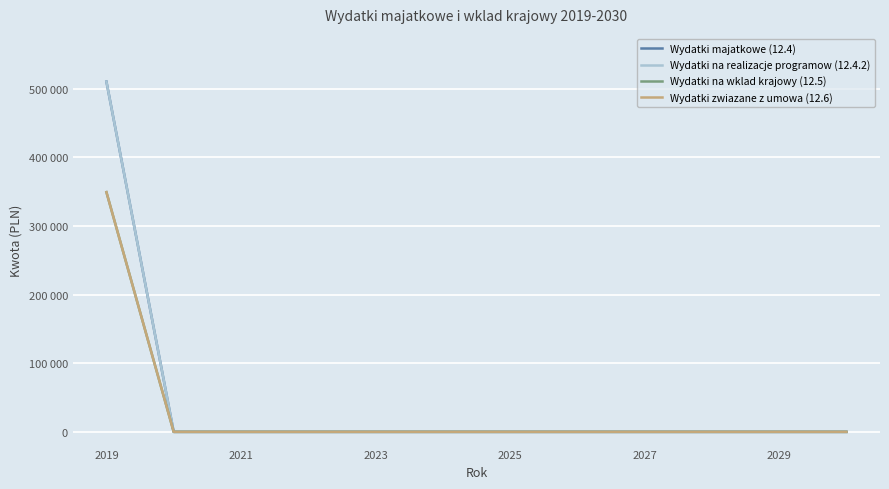

Is this an area chart (filled region under the line)?

No